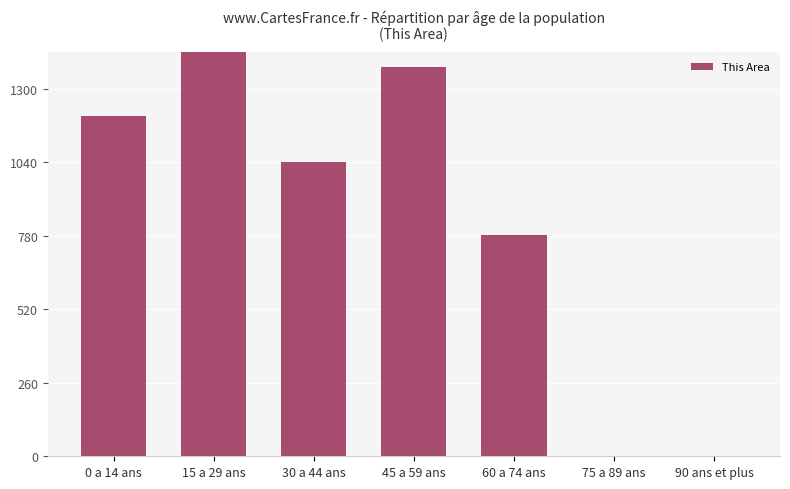

What is the maximum value shown in the chart?

1718